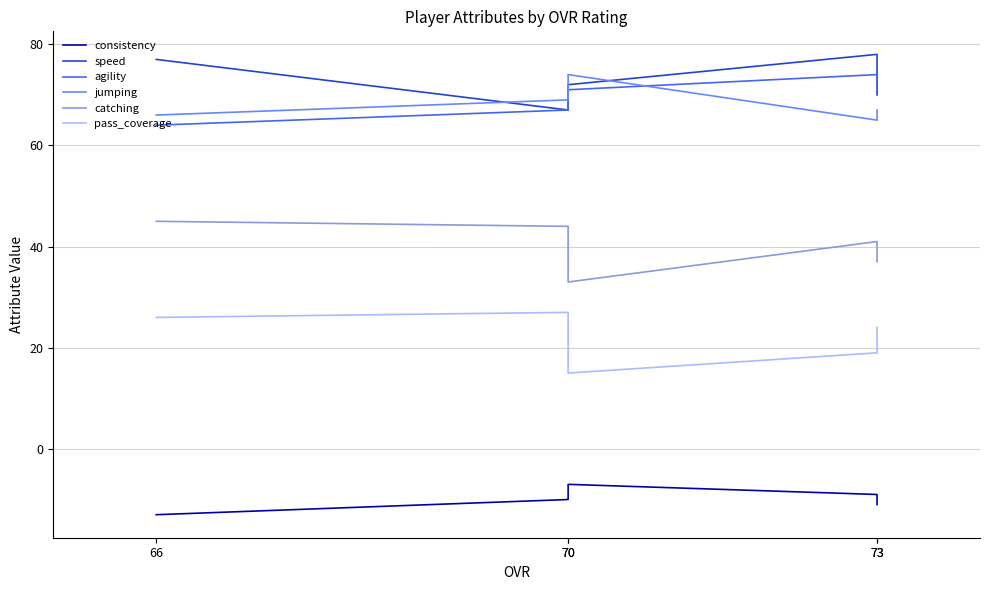

True or false: consistency and agility cross at least once.

False